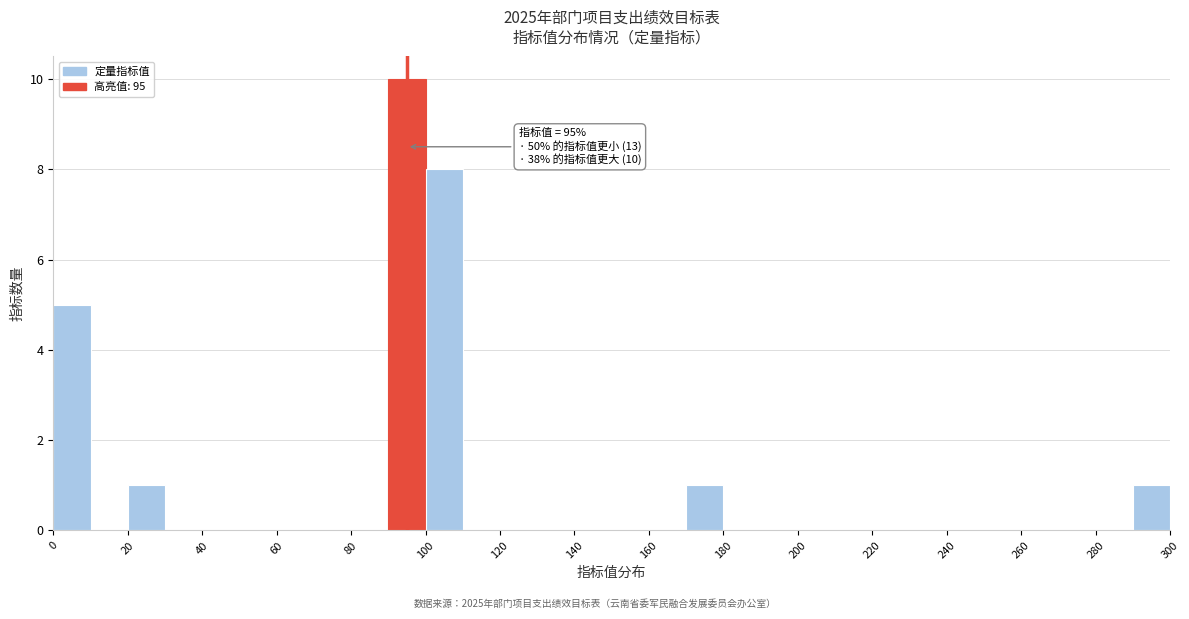

Over which range of the x-axis is the bar tallest?

90 to 100